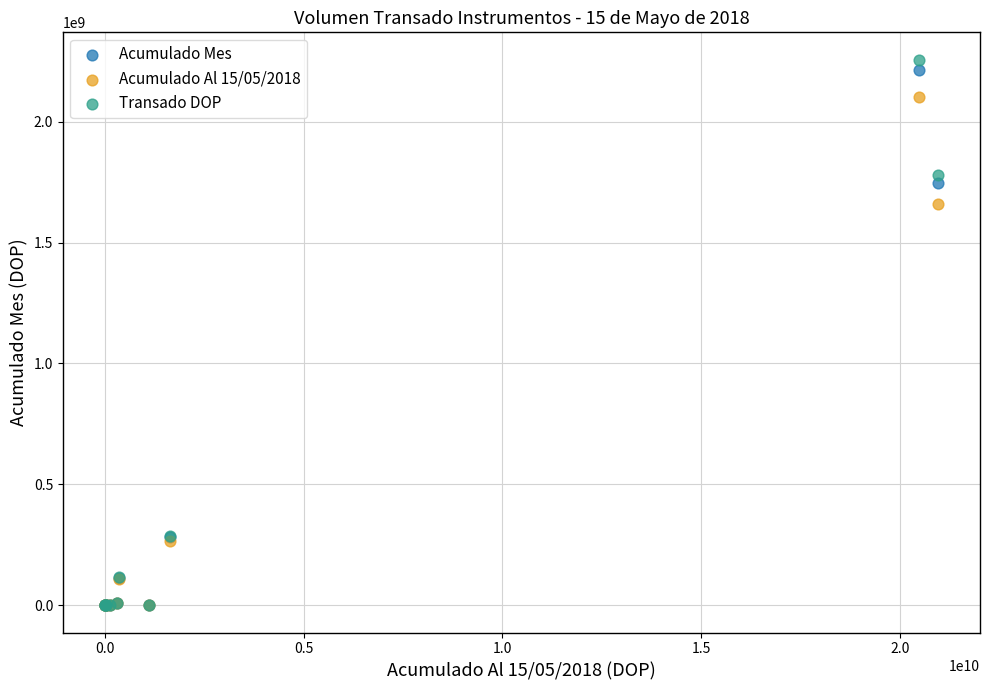

What are all the series names shown in the legend?

Acumulado Mes, Acumulado Al 15/05/2018, Transado DOP